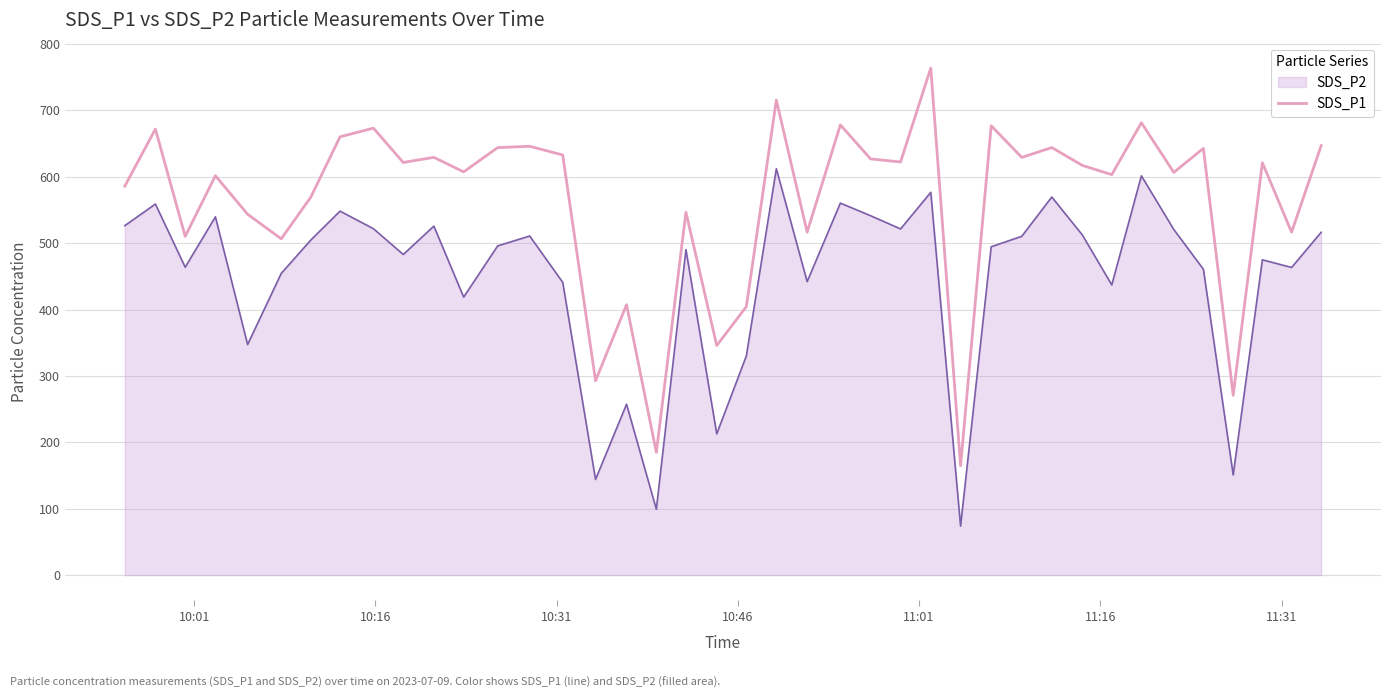

True or false: SDS_P2 and SDS_P1 cross at least once.

False